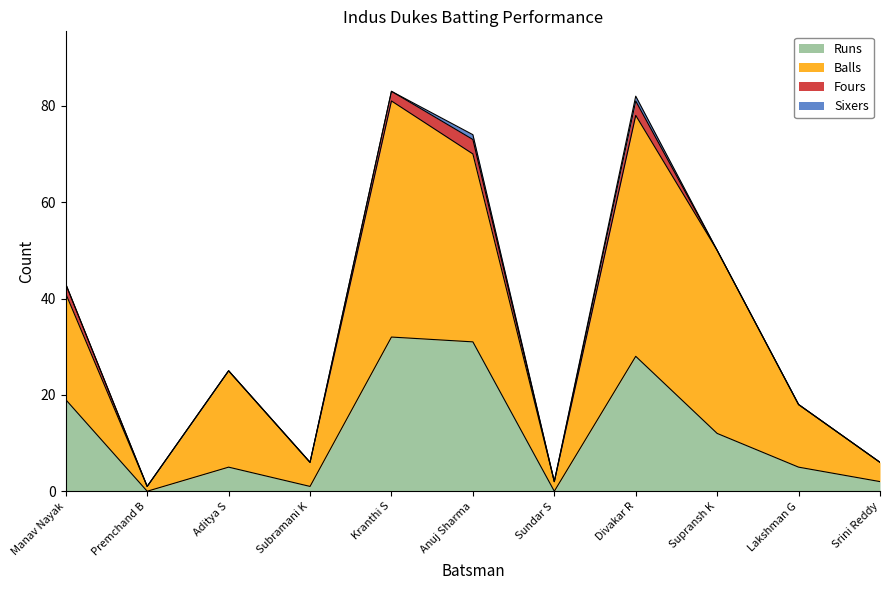

What is the greatest value displayed?

81